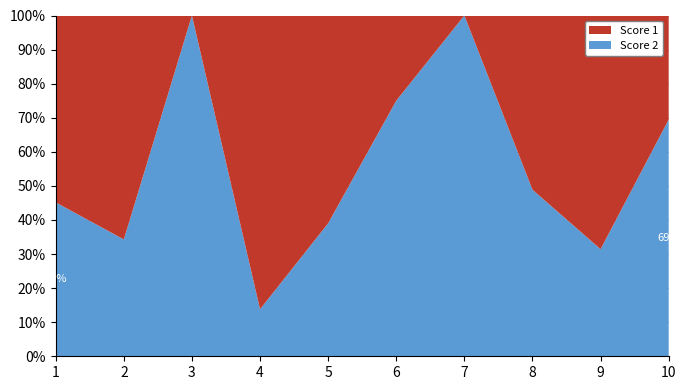

Reading left to right, transcribe all the data shown in this chart.

Score 1: 17	23	0	25	25	7	0	23	24	11
Score 2: 14	12	25	4	16	21	25	22	11	25